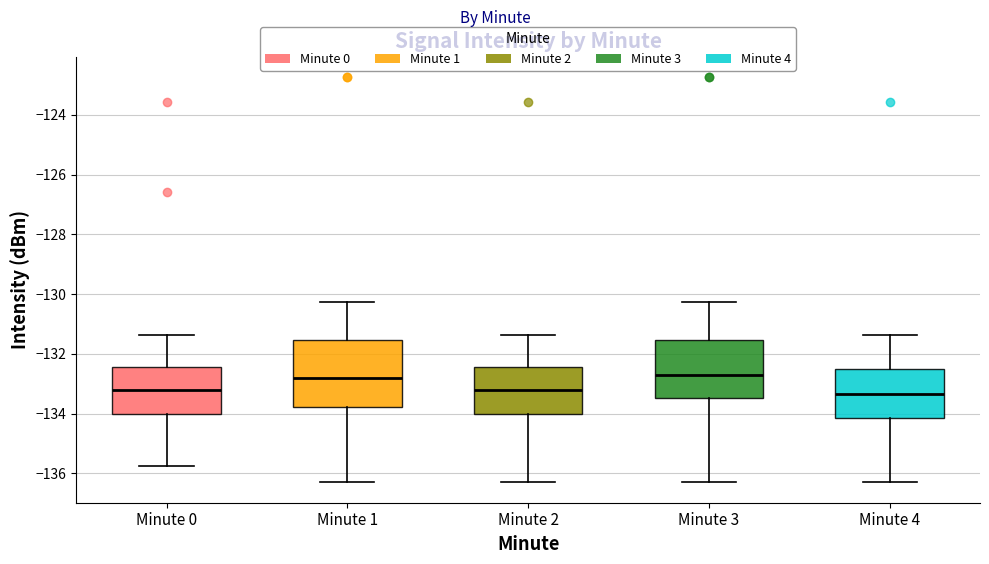

Which box is the tallest, from its lower edge to its upper edge?

Minute 1